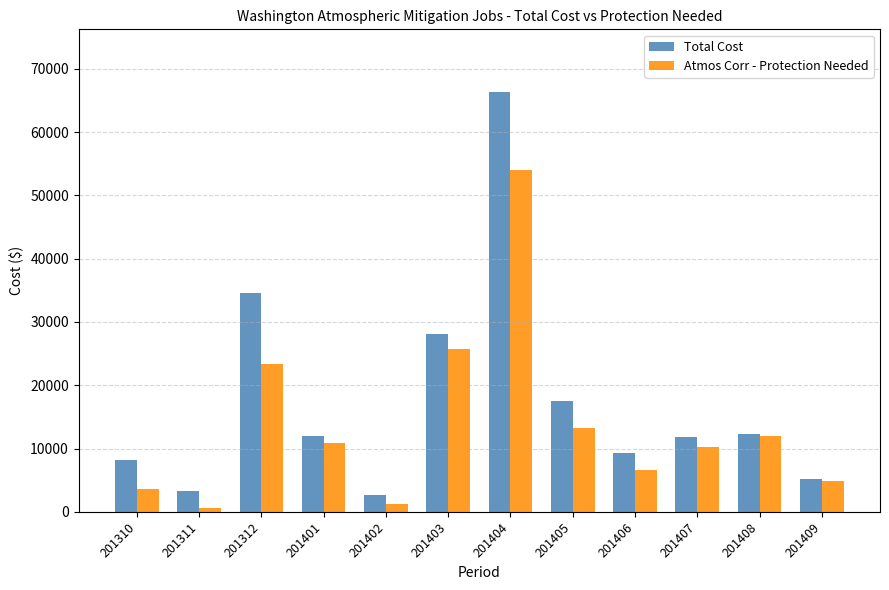

Between 201403 and 201407, which series saw the biggest shift?

Total Cost